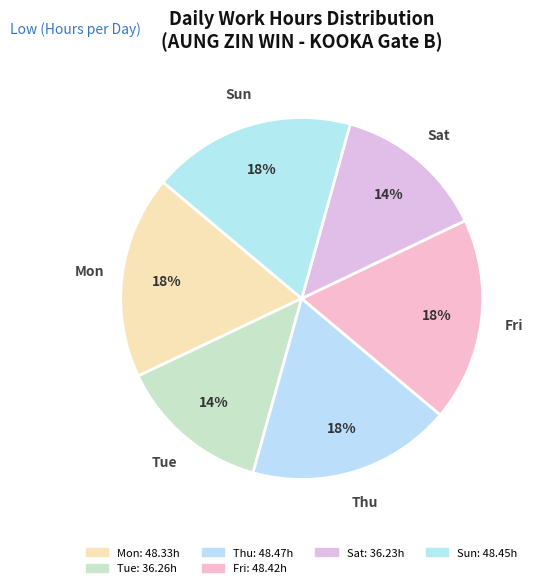

How many slices are in this pie chart?

6